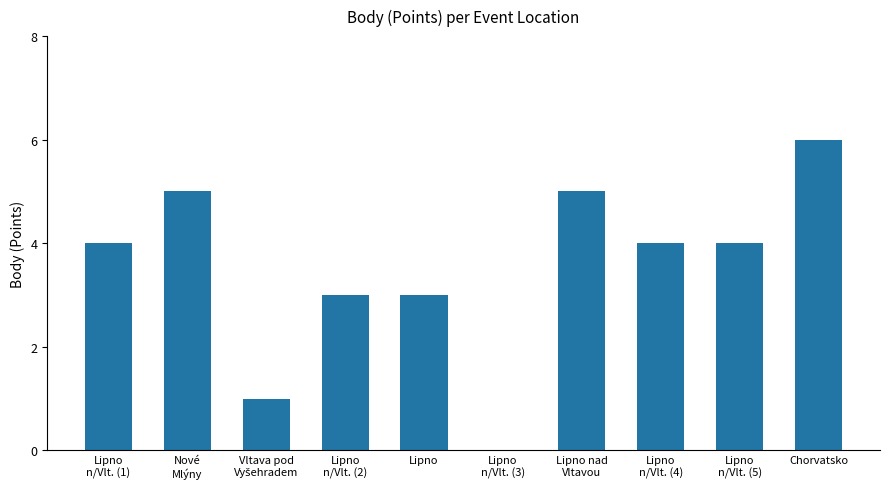

Does the chart contain stacked bars?

No